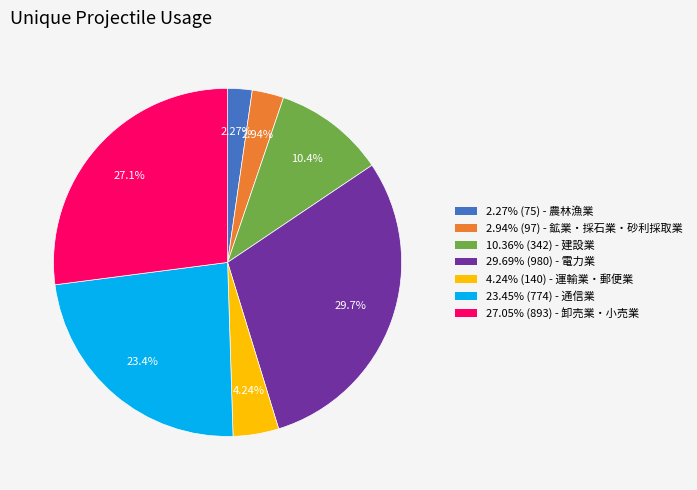

Does 29.69% (980) - 電力業 account for over 50% of the chart?

No